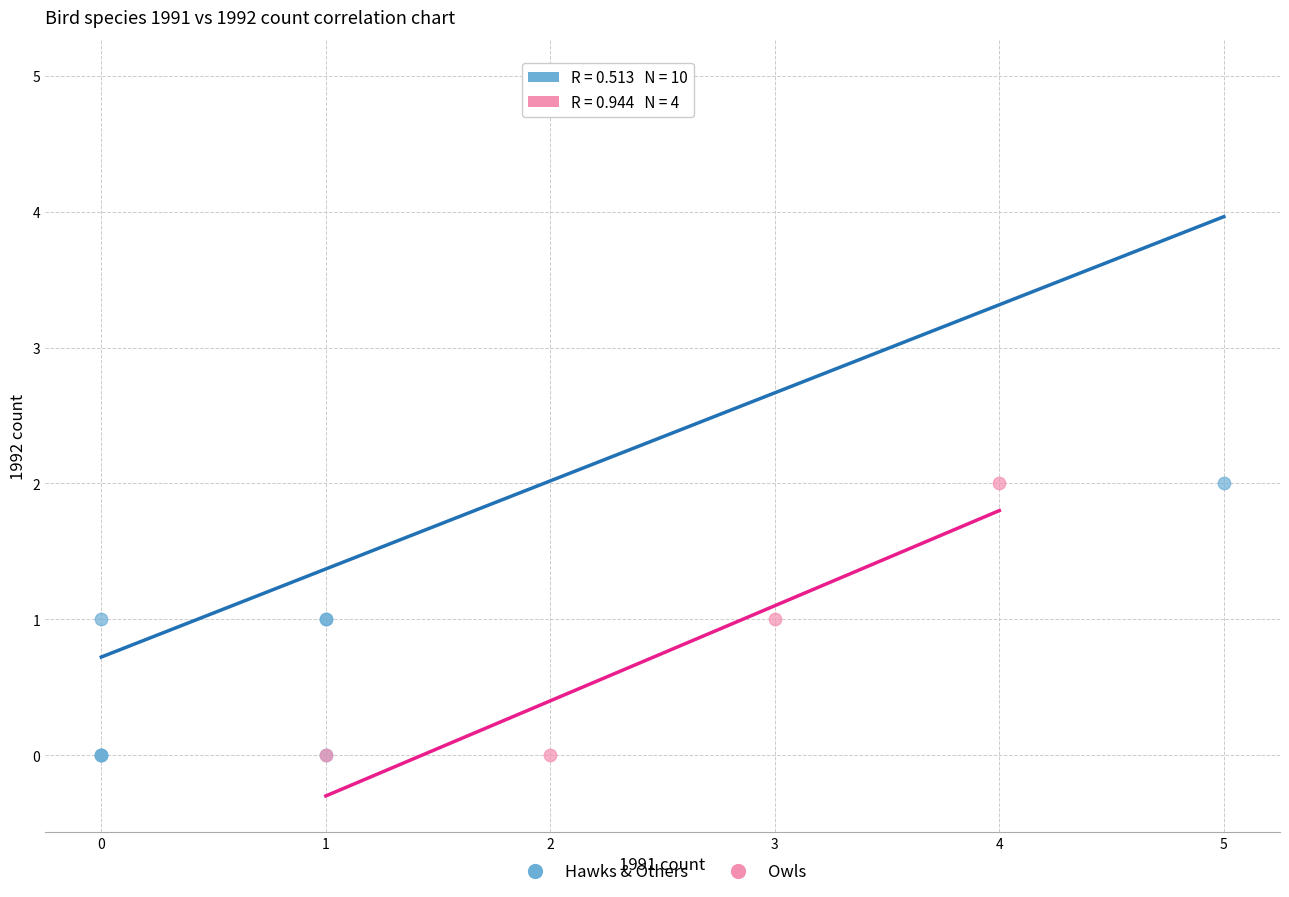

What are all the series names shown in the legend?

Hawks & Others, Owls